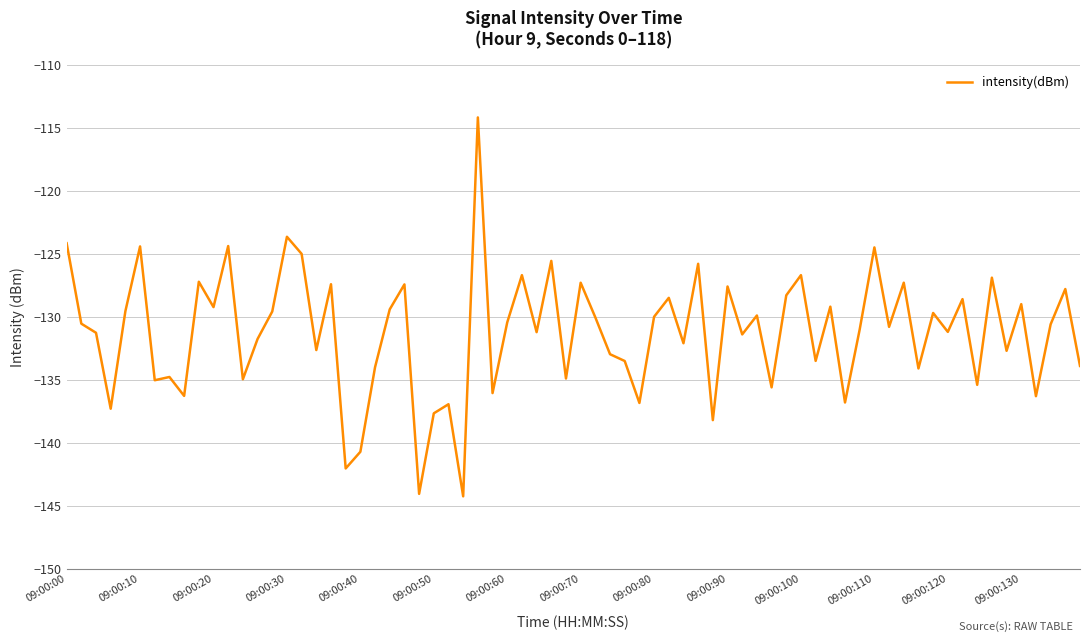

What is the smallest value displayed?

-144.2